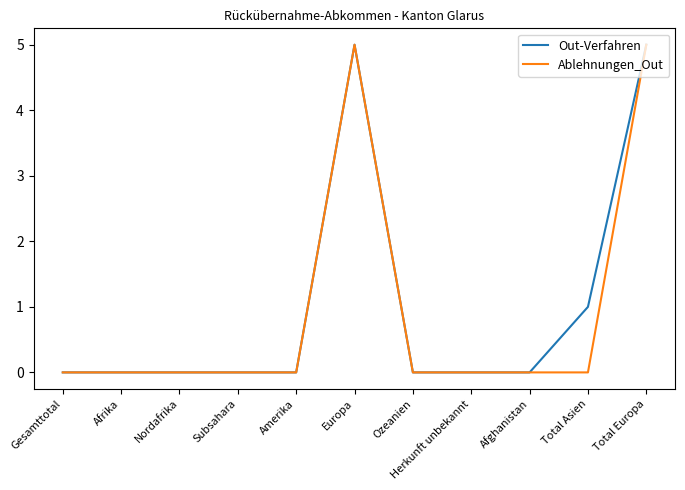

How many series are shown in this chart?

2